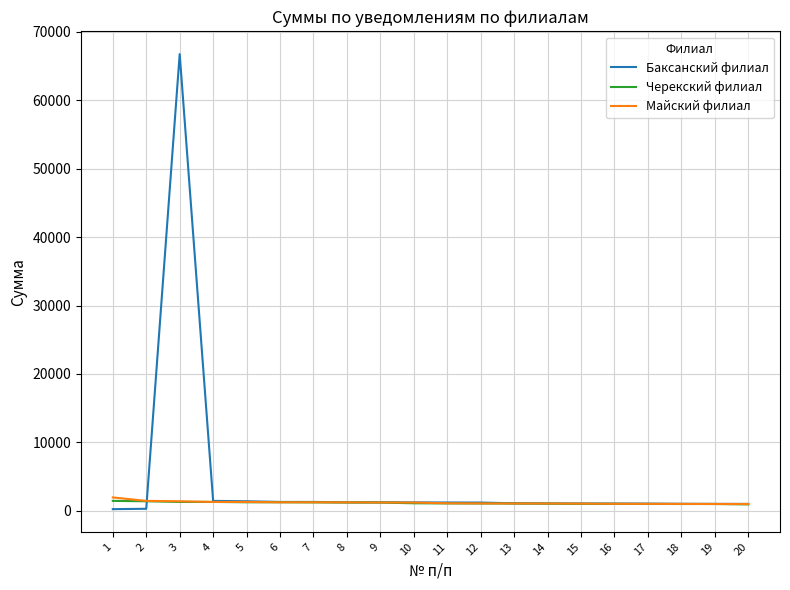

What is the difference between the second highest and minimum values in the Баксанский филиал series?

1206.9